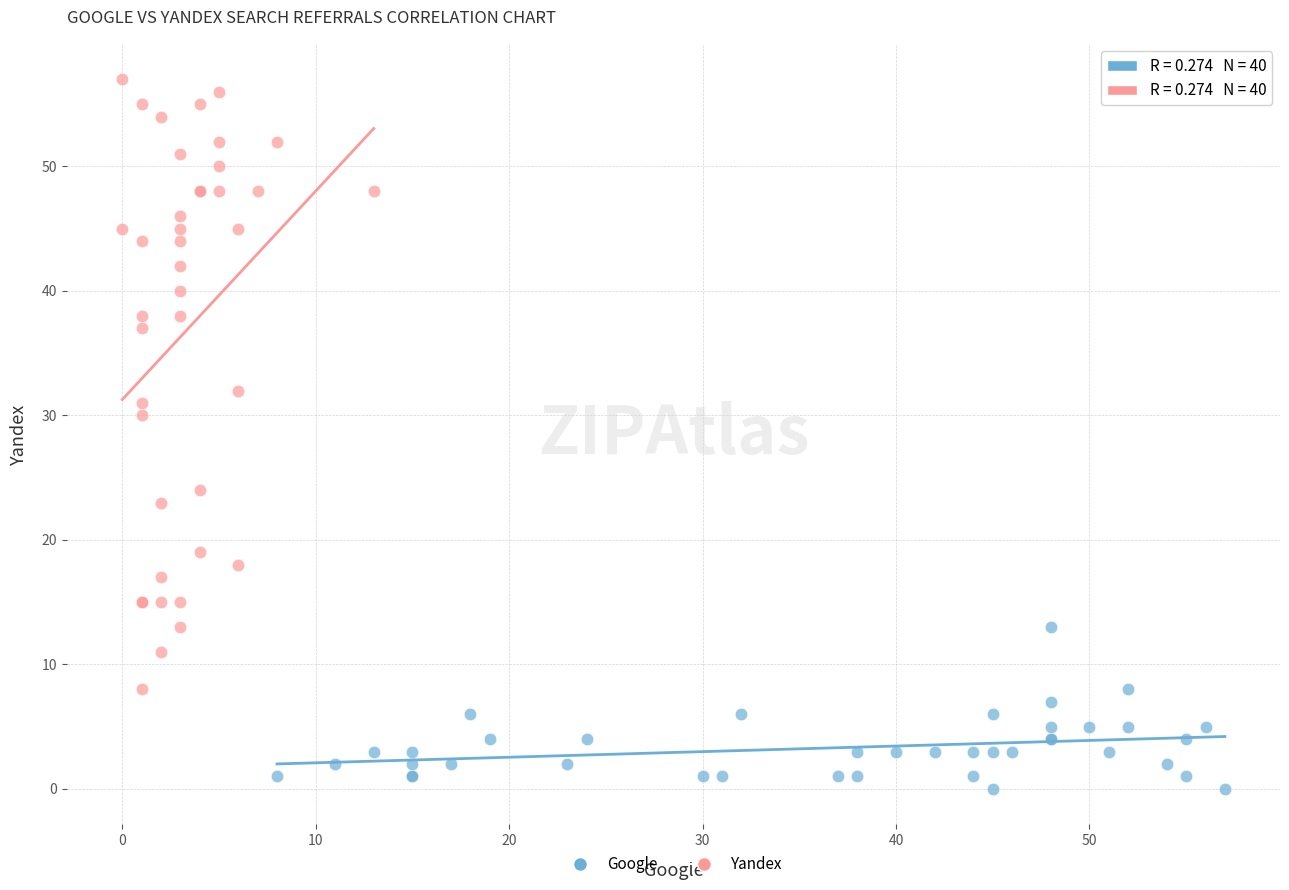

Which series reaches the minimum Y coordinate?

Google